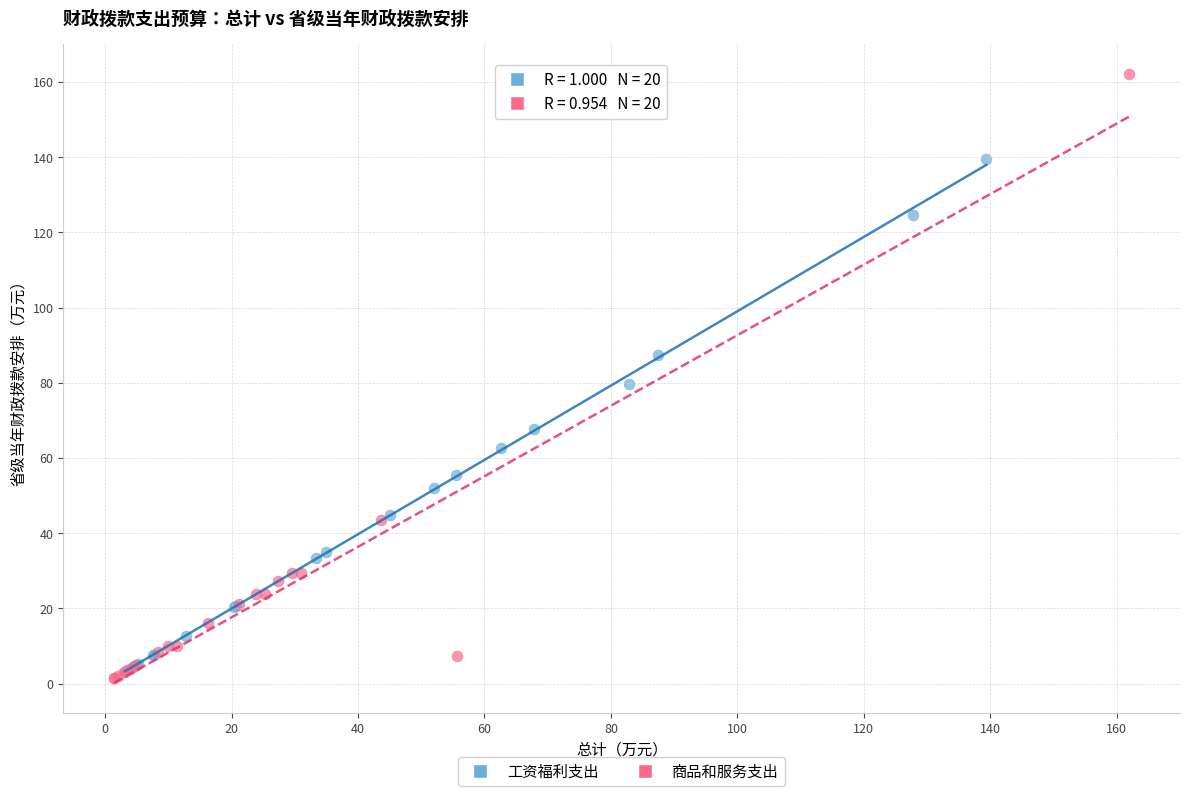

Which series reaches the maximum Y coordinate?

商品和服务支出